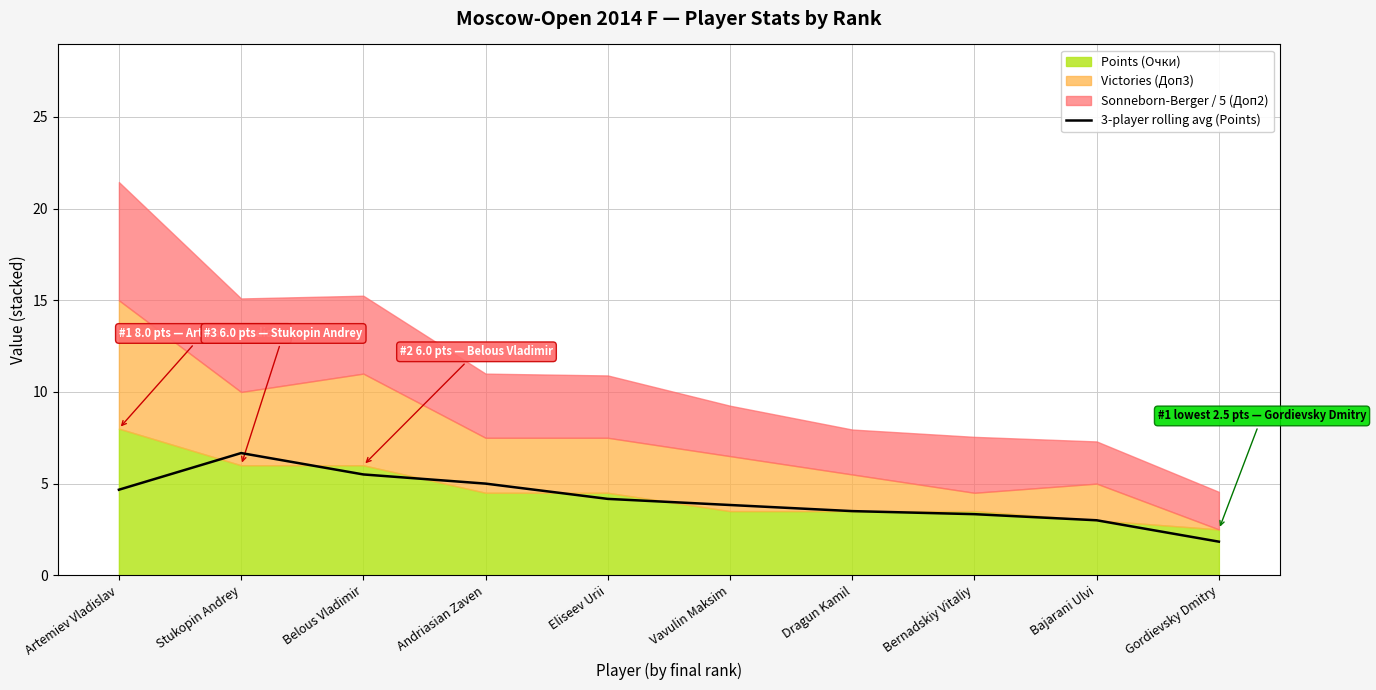

Is it true that 3-player rolling avg (Points) equals 3.3 at Bernadskiy Vitaliy?

True